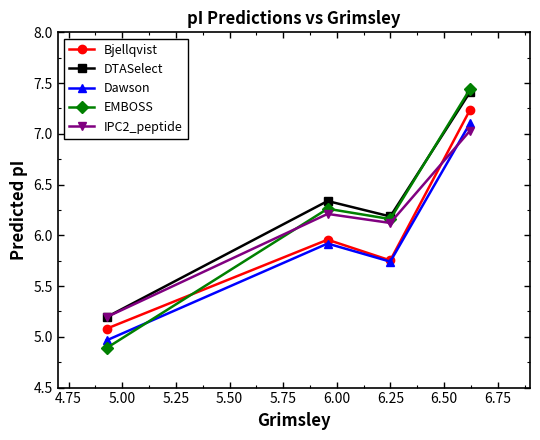

How many interior local peaks does the EMBOSS series have?

1